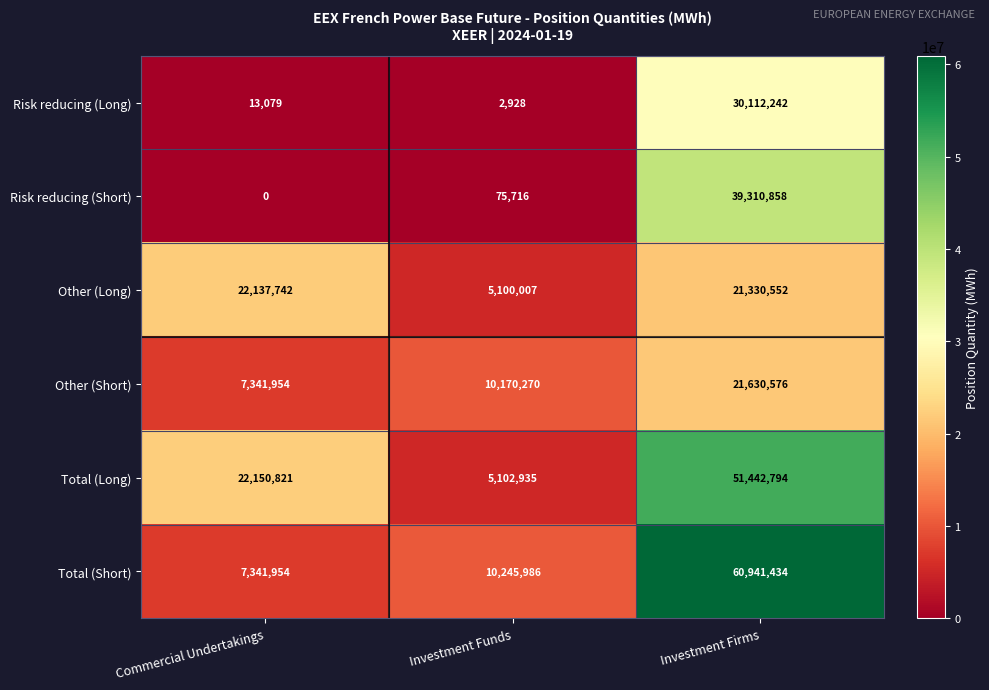

The value of Other (Long) at Investment Firms is 12917250. True or false?

False